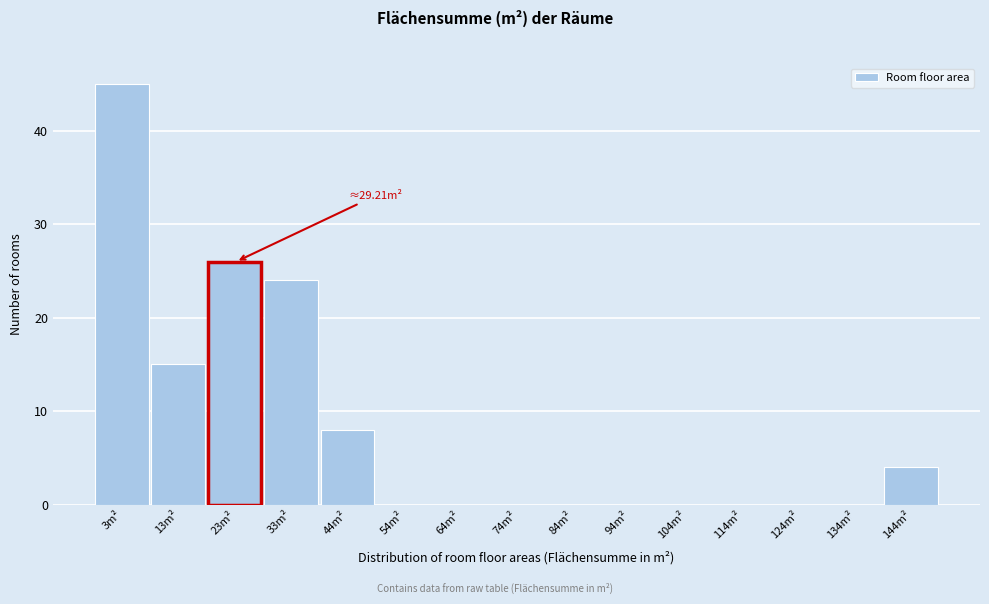

Reading right to left, what are all the values shown in this chart?

144m²=4	134m²=0	124m²=0	114m²=0	104m²=0	94m²=0	84m²=0	74m²=0	64m²=0	54m²=0	44m²=8	33m²=24	23m²=26	13m²=15	3m²=45